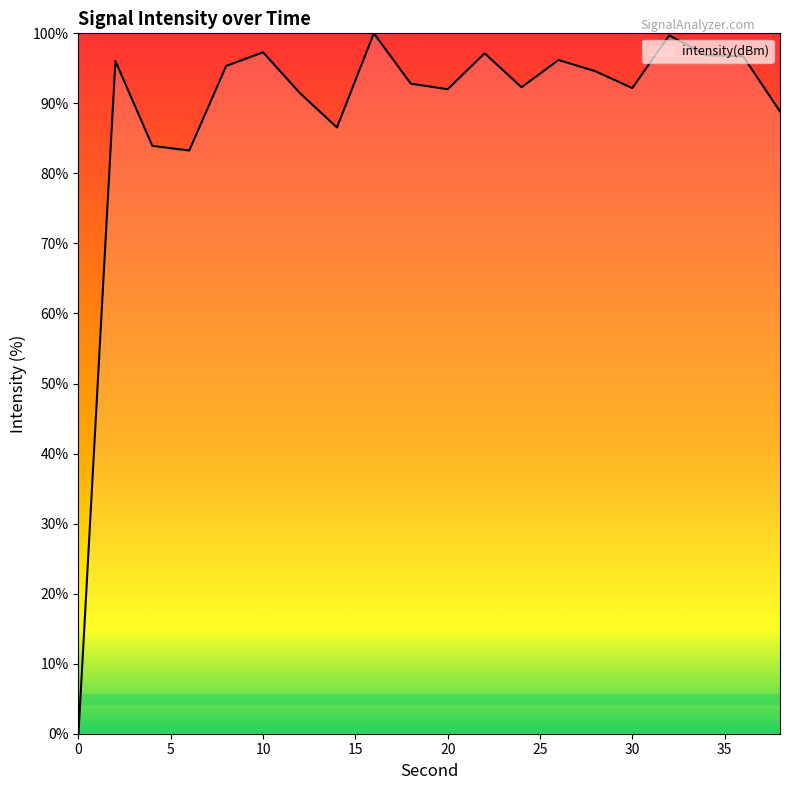

What is the difference between the maximum and second lowest values?

16.7